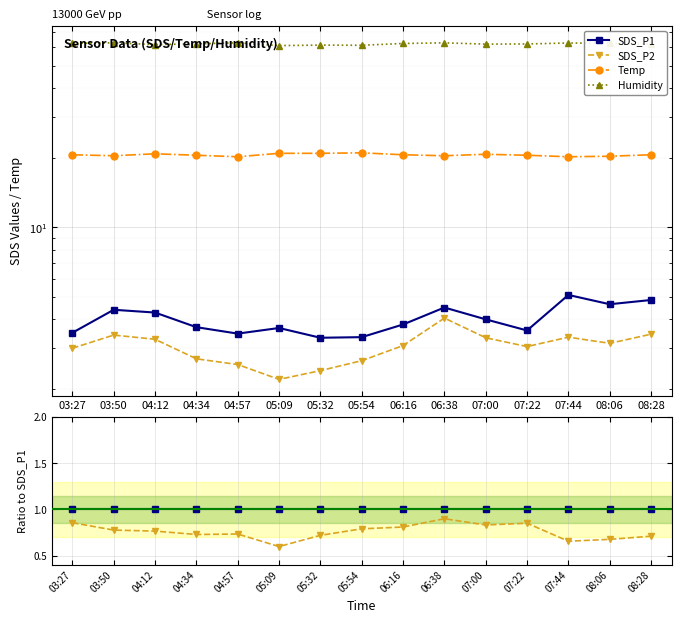

What is the difference between the highest and lowest values at 07:44?

59.4